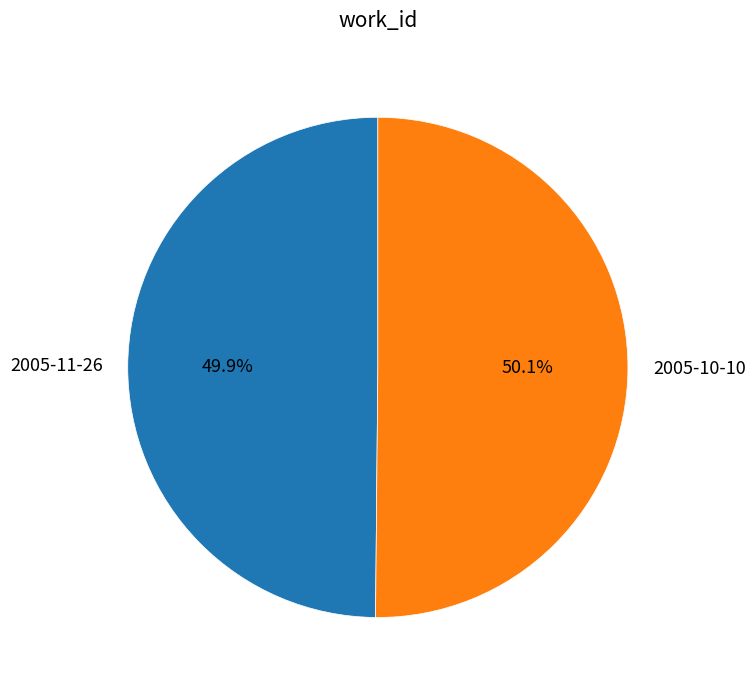

Is there a majority slice in this chart?

Yes